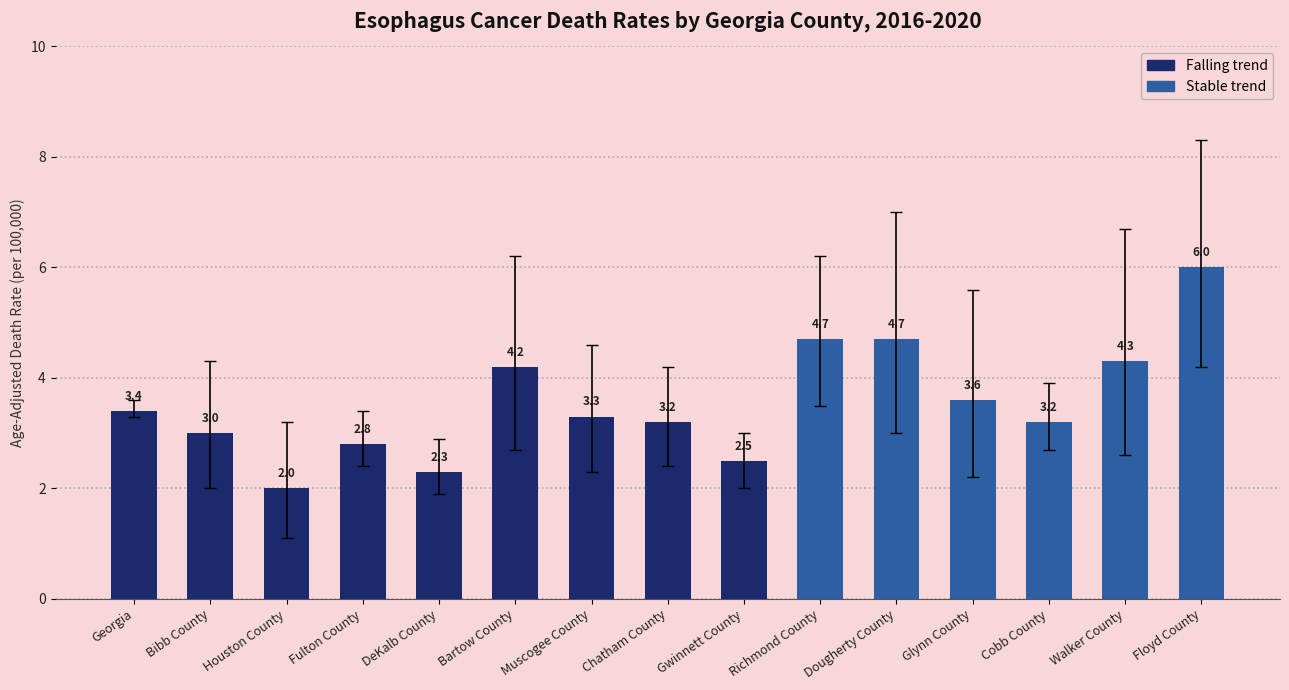

What is the sum of the values at Richmond County and Floyd County?

10.7